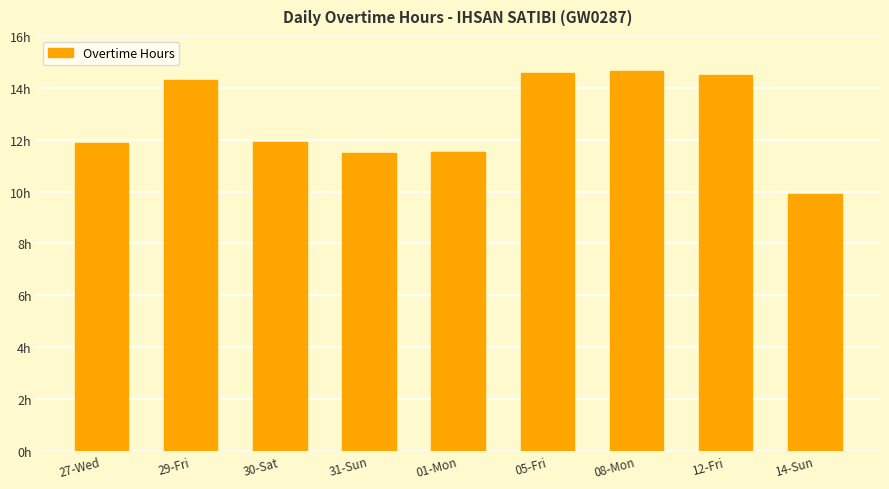

Does the chart contain any negative values?

No